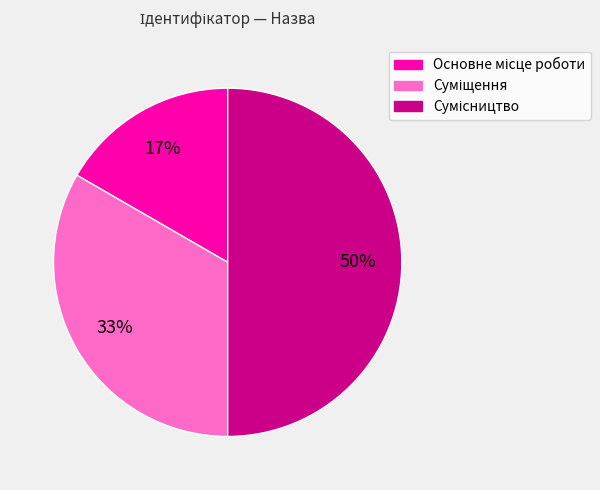

To the nearest percent, what is the average slice percentage?

33%